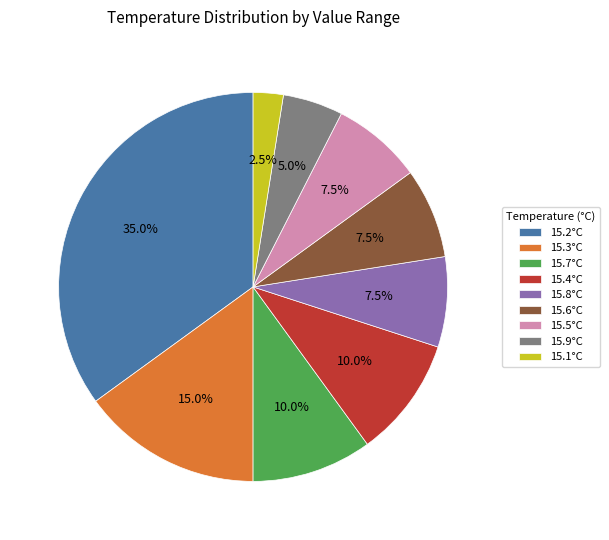

Between 15.9°C and 15.8°C, which is larger?

15.8°C